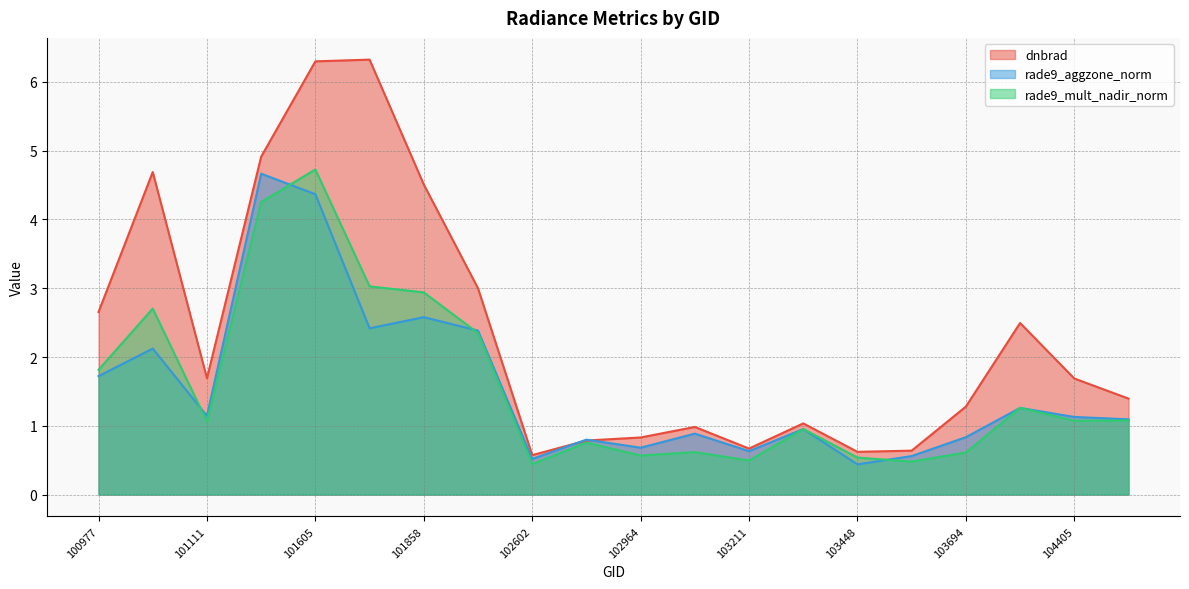

Which category has the highest value in the rade9_mult_nadir_norm series?

101605